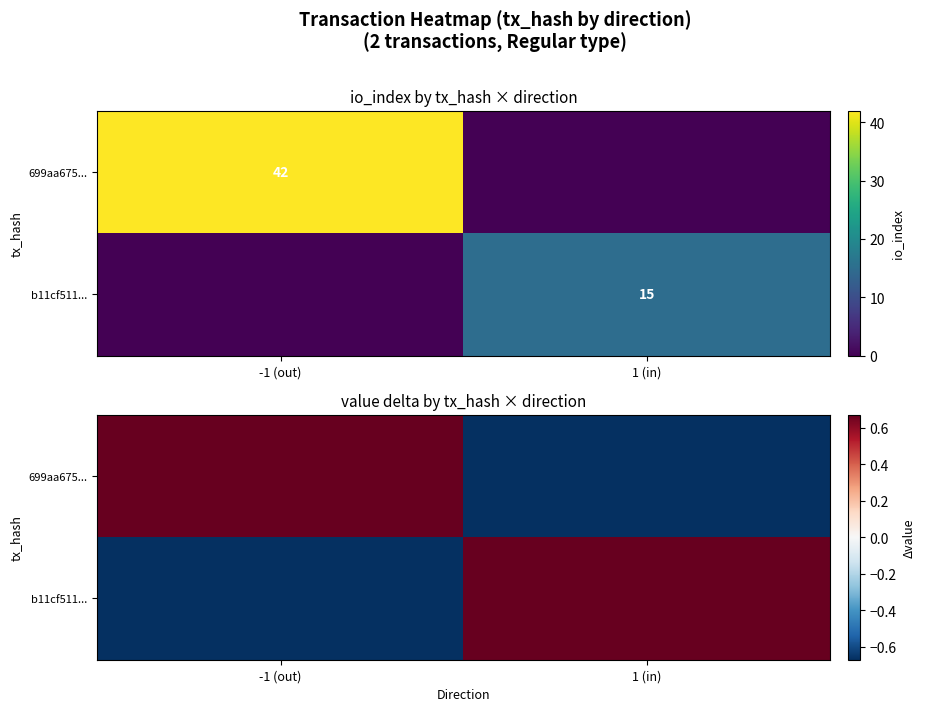

What is the difference between the 699aa675... values at -1 (out) and 1 (in)?

1.3